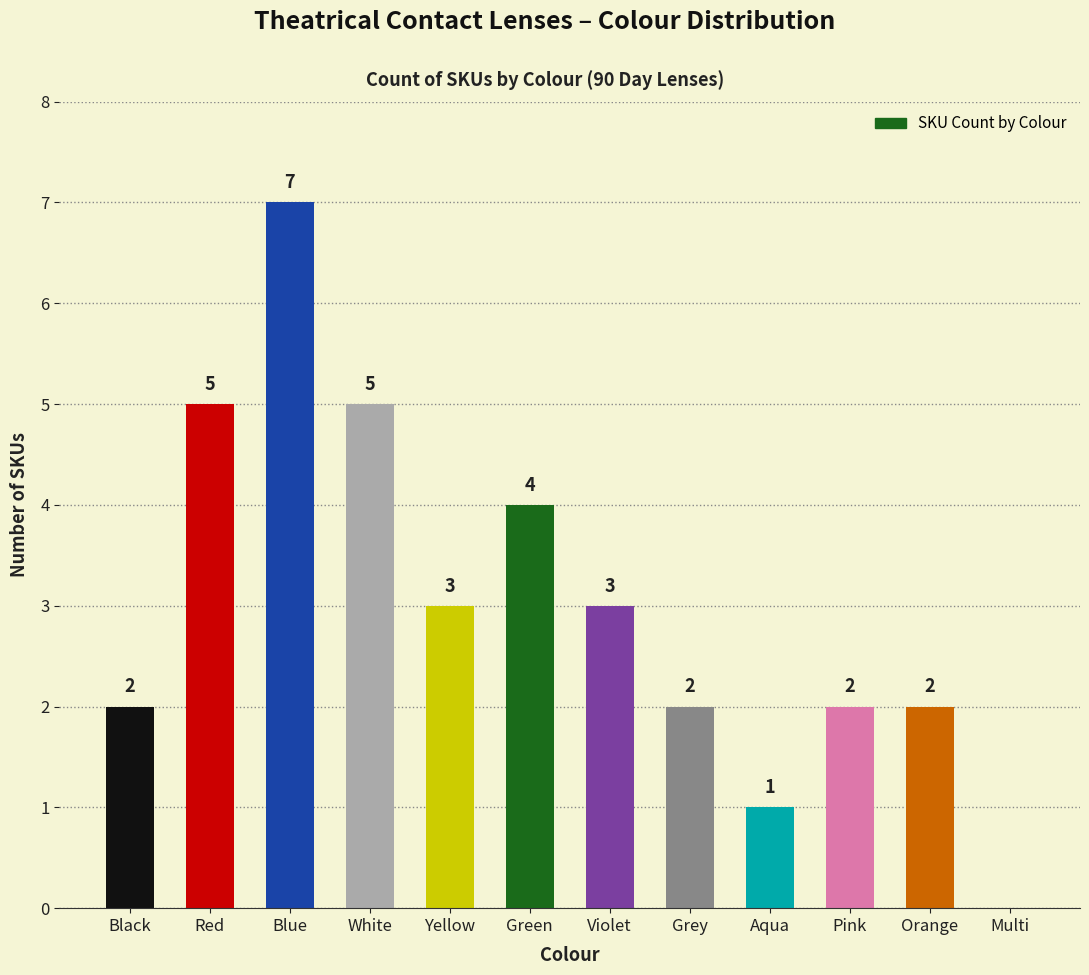

Reading left to right, list all the values displayed in this chart.

2	5	7	5	3	4	3	2	1	2	2	0